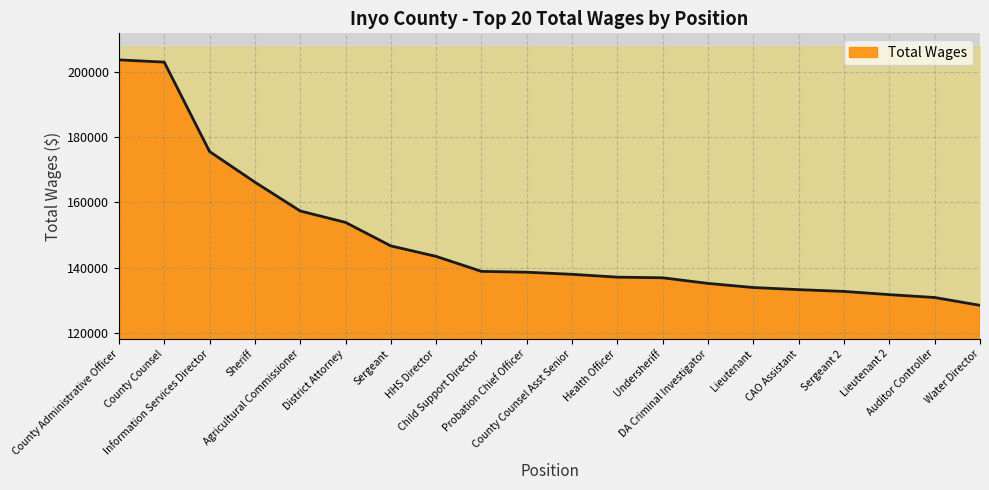

Reading left to right, list all the values displayed in this chart.

203772	203088	175649	166241	157391	153882	146666	143448	138852	138590	137944	137076	136877	135154	133889	133244	132692	131709	130827	128424